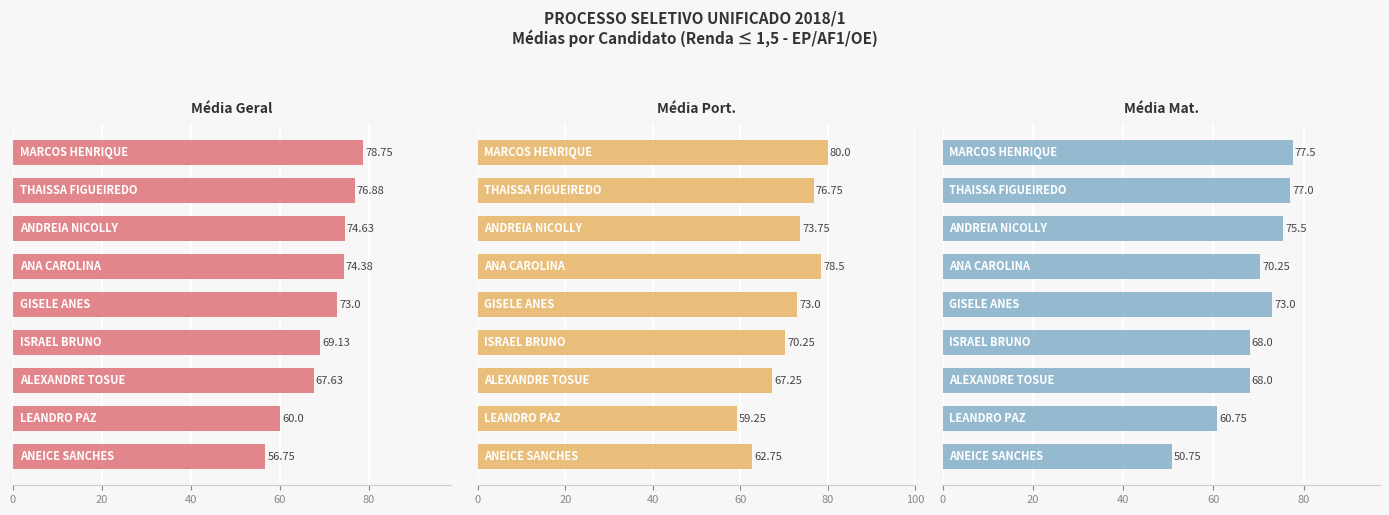

Are the bars horizontal?

Yes